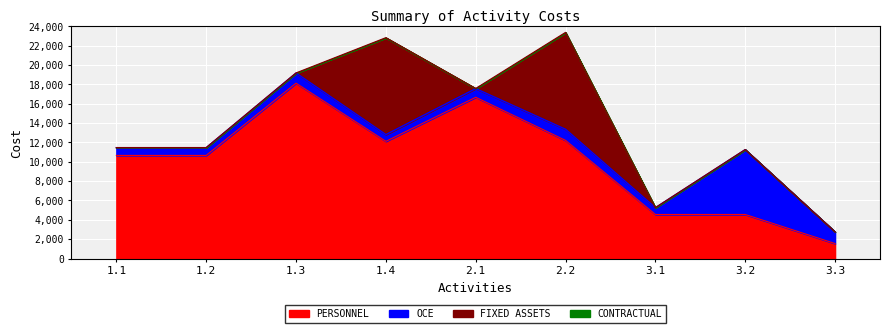

Reading left to right, transcribe all the data shown in this chart.

PERSONNEL: 10655.2	10655.2	18117.0	12109.6	16662.6	12204.5	4553.0	4553.0	1549.3
OCE: 800.0	800.0	1050.0	700.0	900.0	1150.0	700.0	6700.0	1200.0
FIXED ASSETS: 0.0	0.0	0.0	10000.0	0.0	10000.0	0.0	0.0	0.0
CONTRACTUAL: 0.0	0.0	0.0	0.0	0.0	0.0	0.0	0.0	0.0